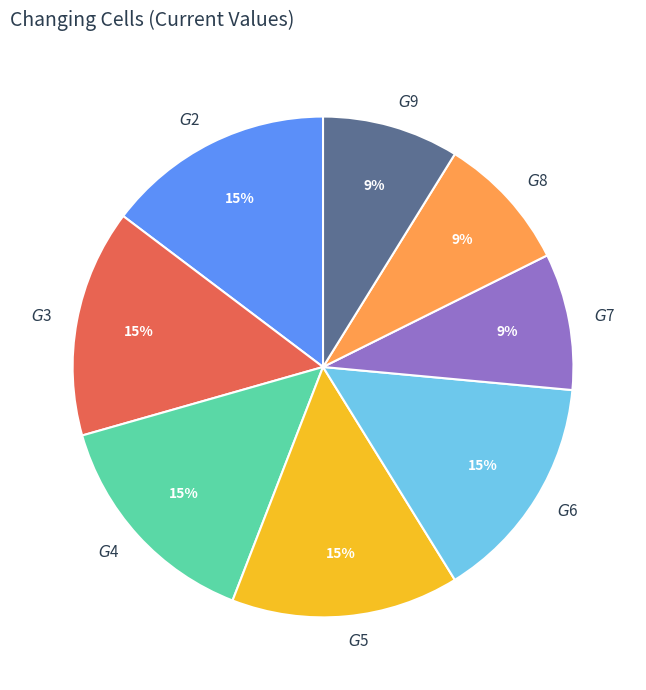

What is the ratio of the value at $G$7 to the value at $G$3?

0.6